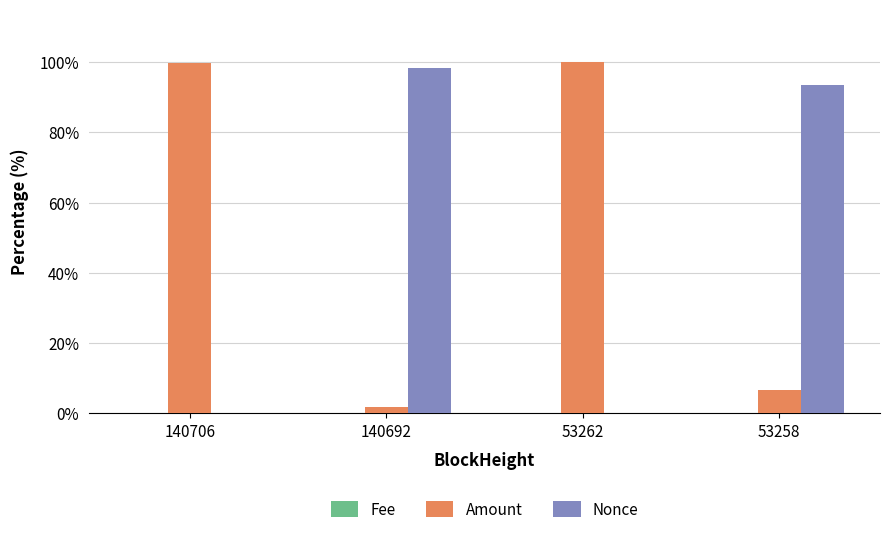

What is the approximate value of Nonce at 140706?

0.1